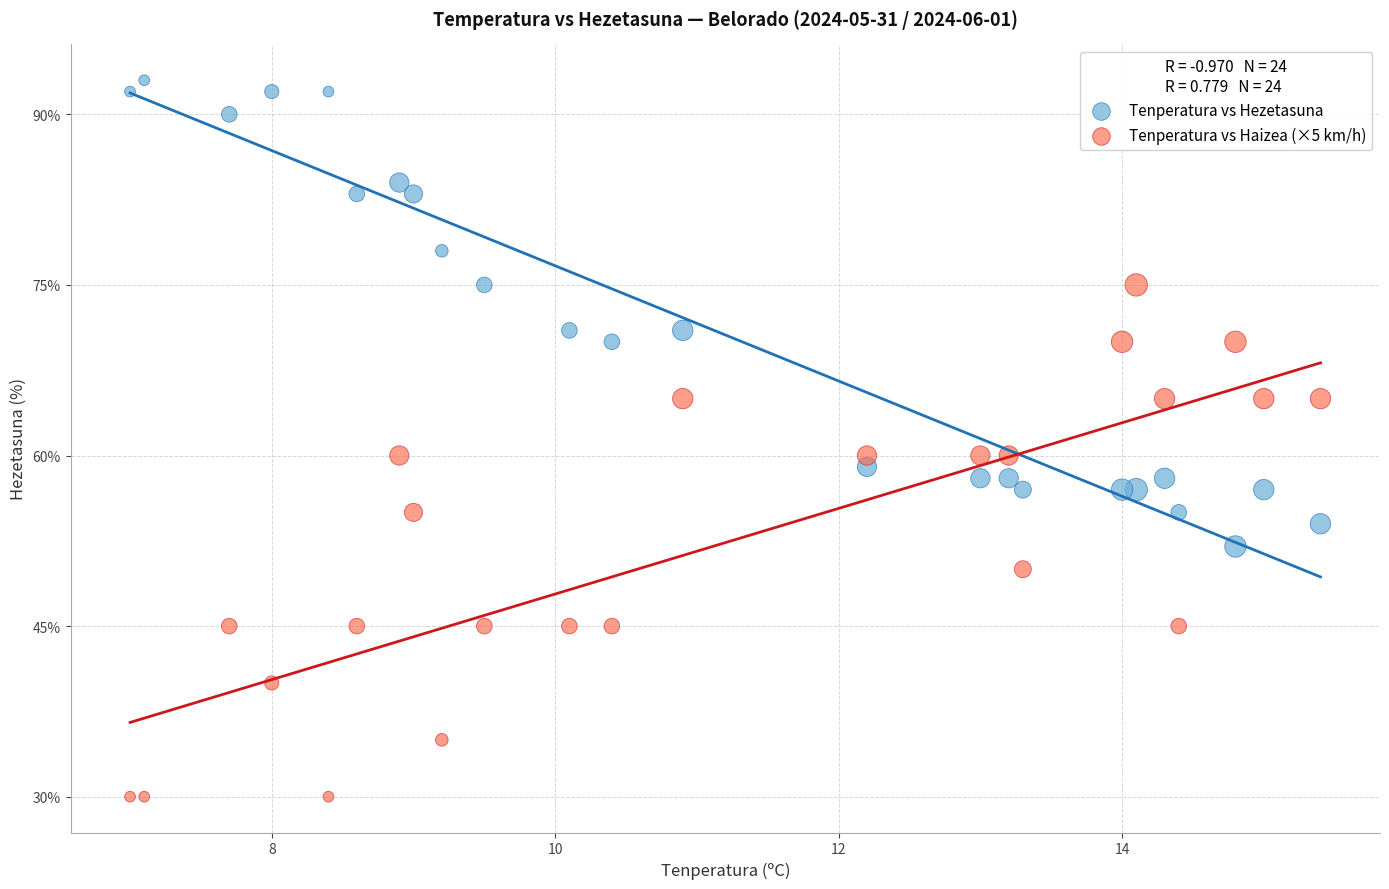

Which series has the largest Y range (max minus min)?

Tenperatura vs Haizea (×5 km/h)